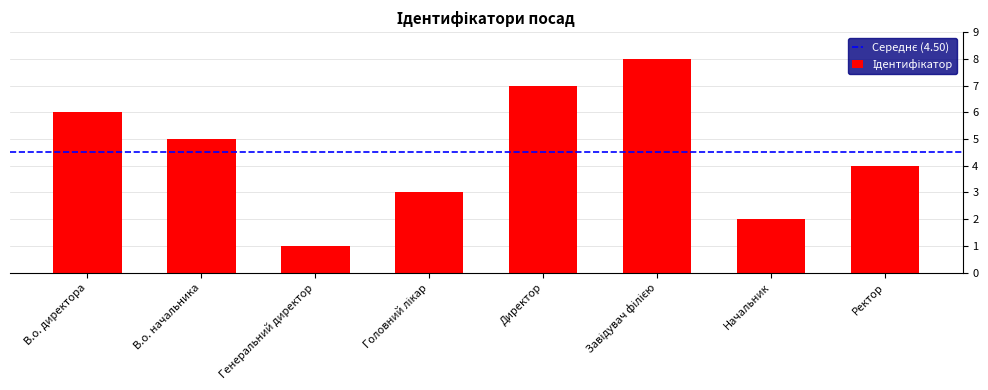

What is the smallest value displayed?

1